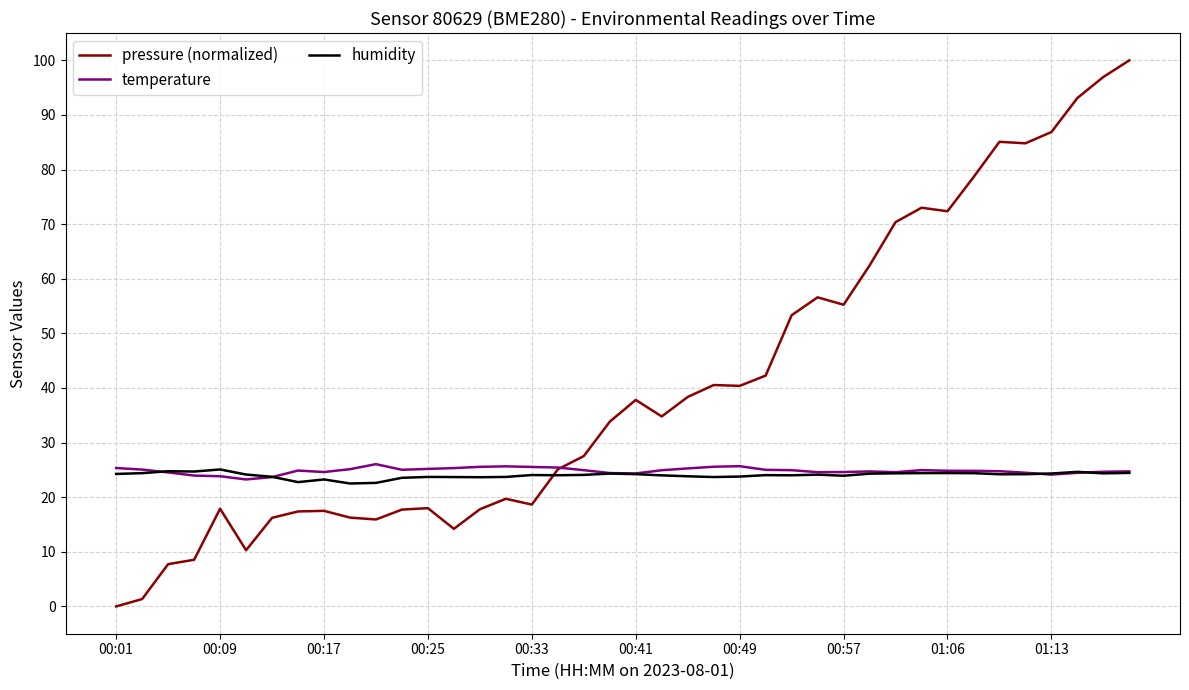

Count the number of data series in this chart.

3